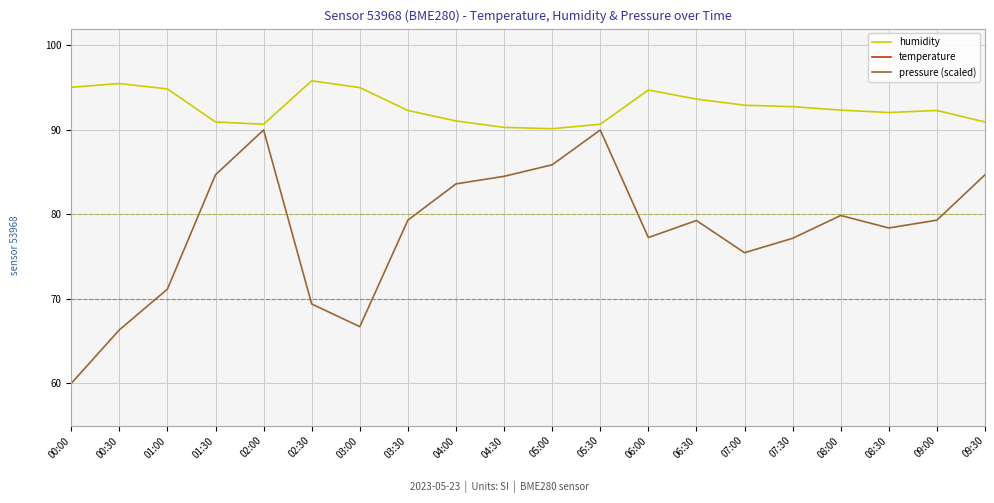

True or false: humidity has more than 2 interior local peaks.

True